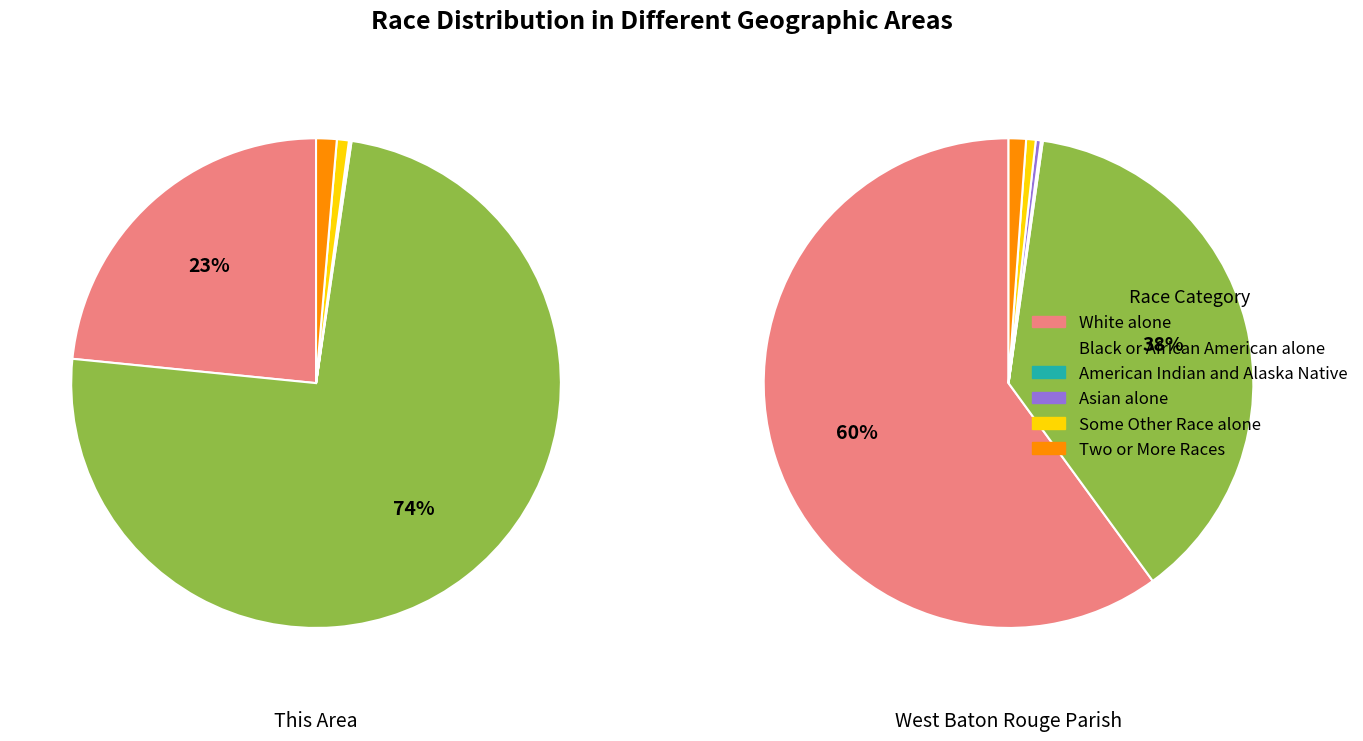

Is the sum of 5 and 4 greater than half?

No